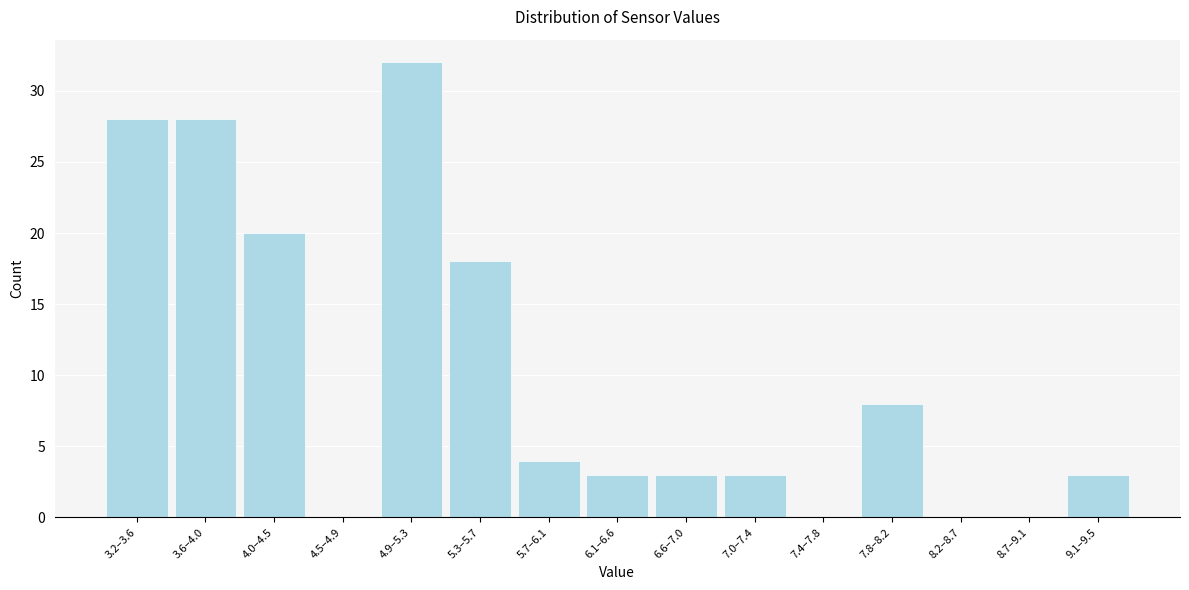

Reading left to right, extract all data points from this chart.

3.2–3.6=28	3.6–4.0=28	4.0–4.5=20	4.5–4.9=0	4.9–5.3=32	5.3–5.7=18	5.7–6.1=4	6.1–6.6=3	6.6–7.0=3	7.0–7.4=3	7.4–7.8=0	7.8–8.2=8	8.2–8.7=0	8.7–9.1=0	9.1–9.5=3